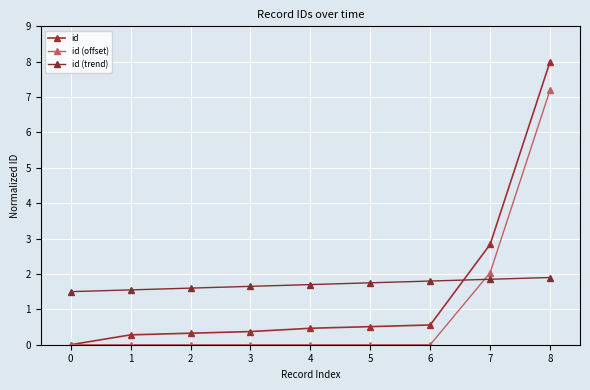

At which category is the sum across all series the highest?

8